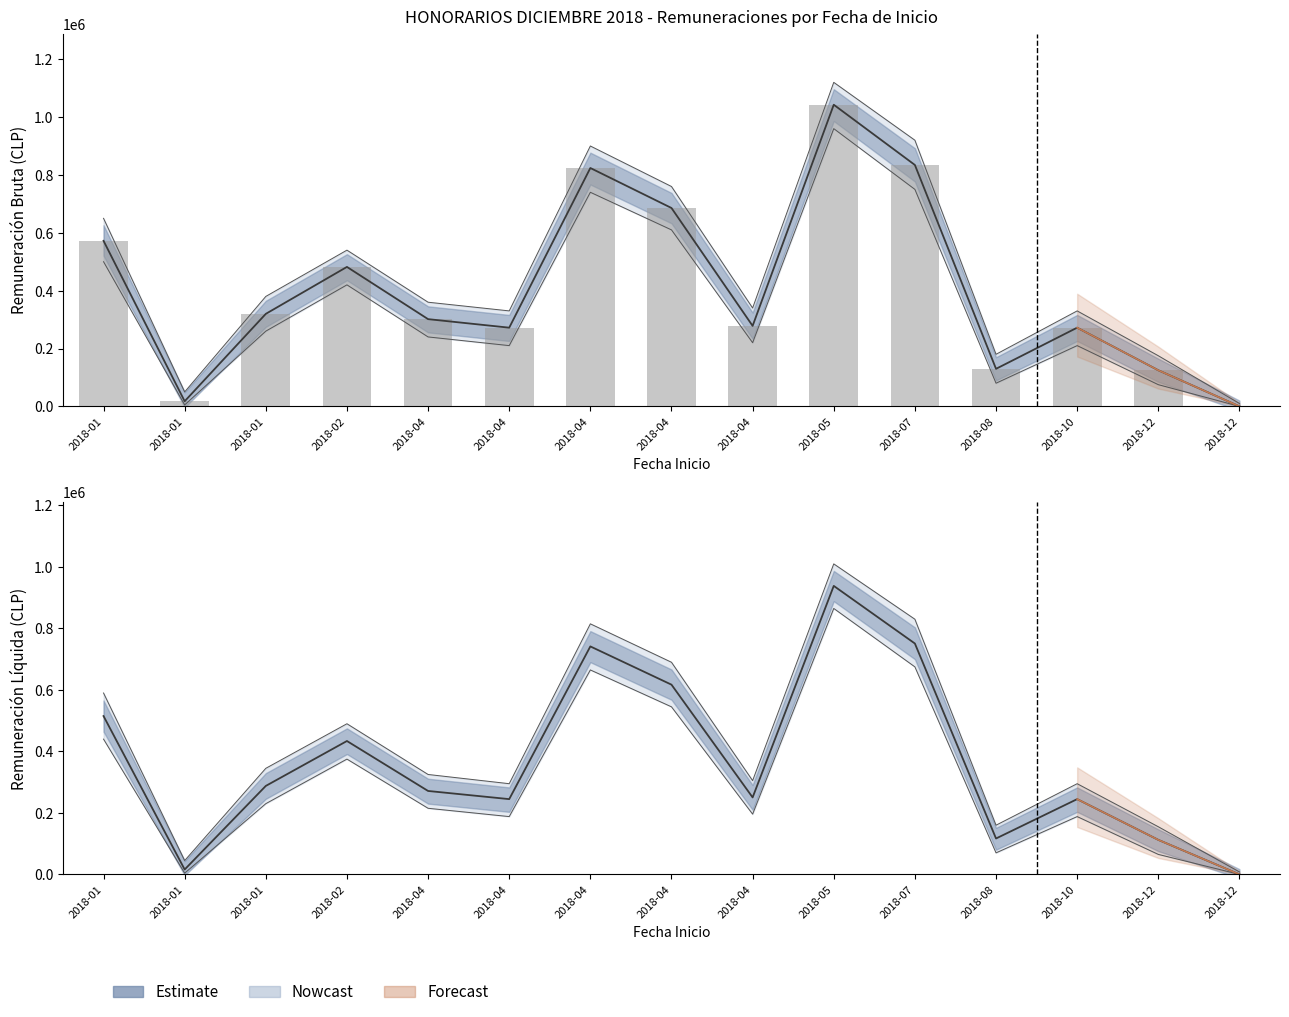

What is the value of the Remuneracion Liquida bar at the 1st from the left?

514958